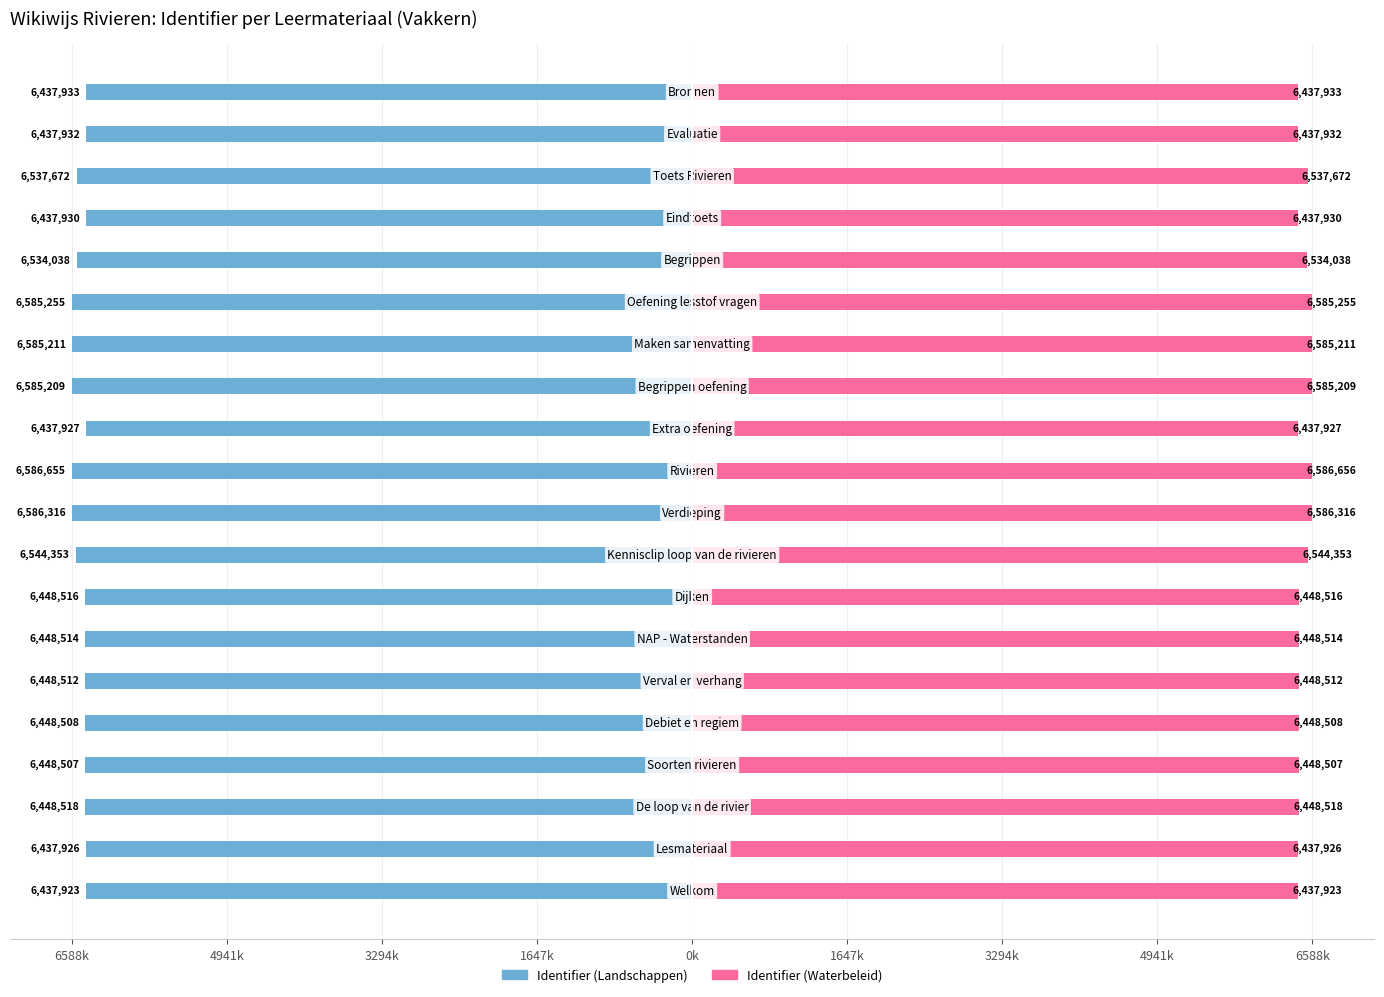

Between 9 and 13, which series saw the biggest shift?

Identifier (Landschappen)